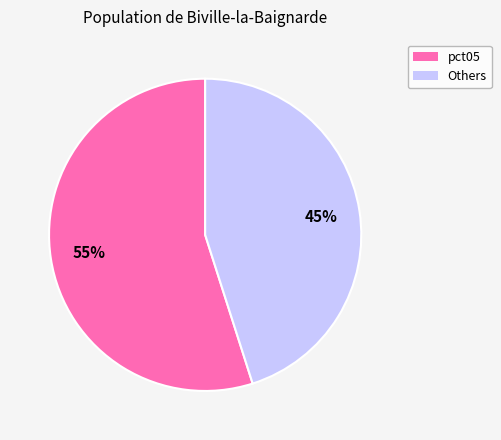

To the nearest percent, what is the average slice percentage?

50%